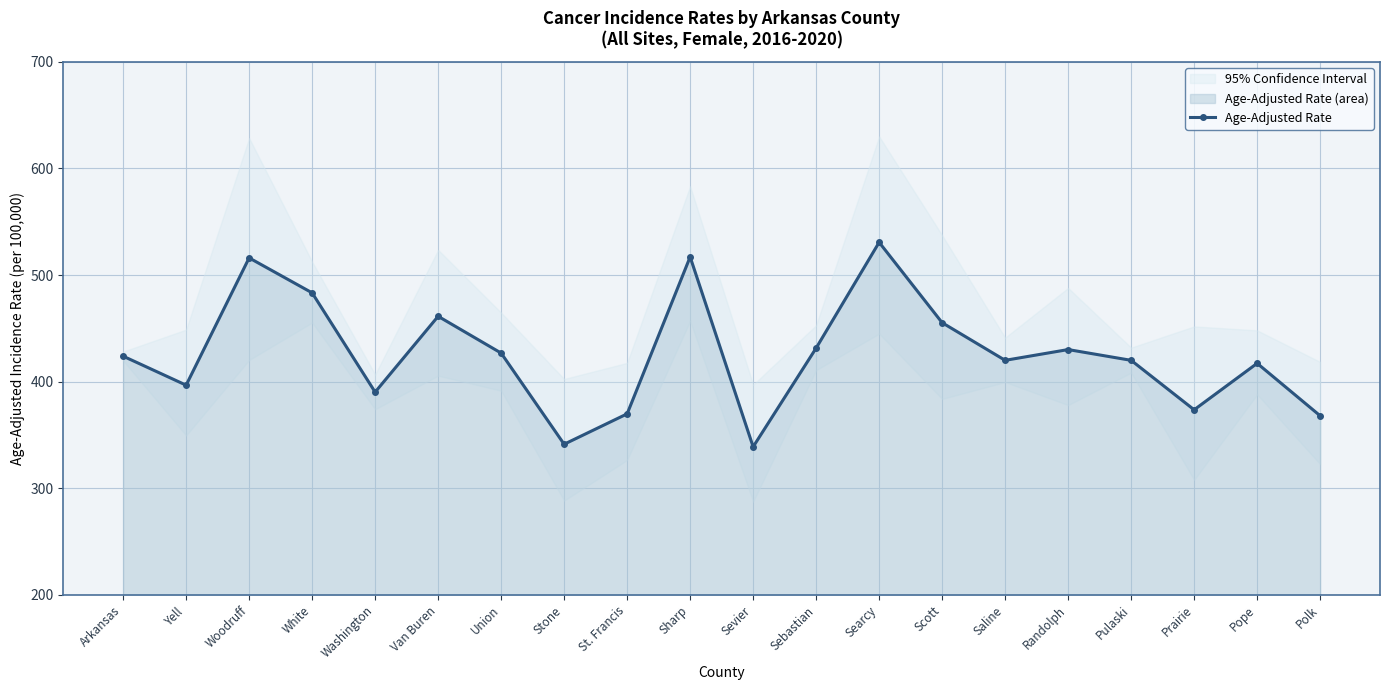

Which category has the lowest value across all series?

Sevier